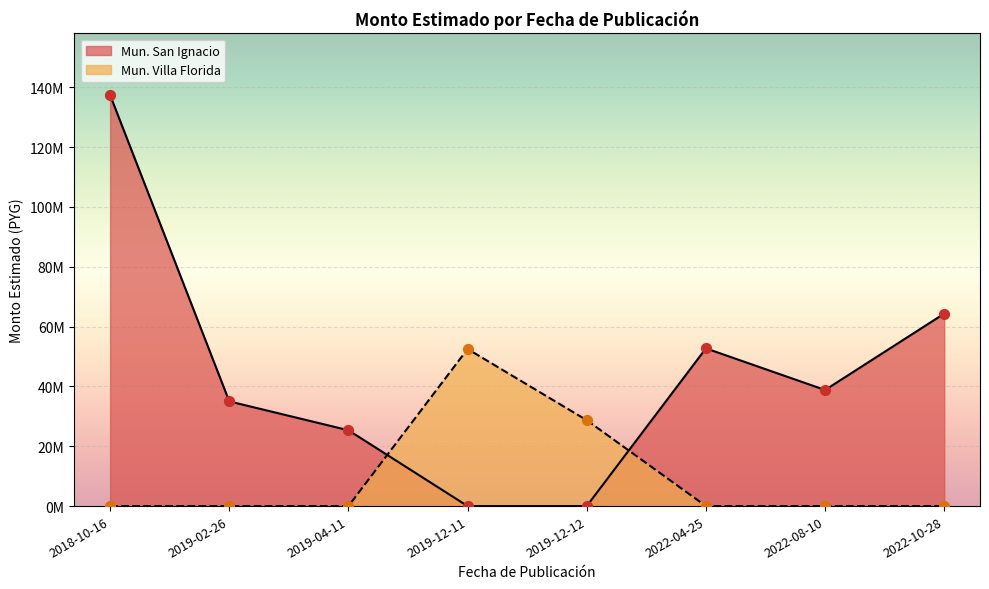

Which has a higher value, 2022-10-28 or 2022-04-25?

2022-10-28